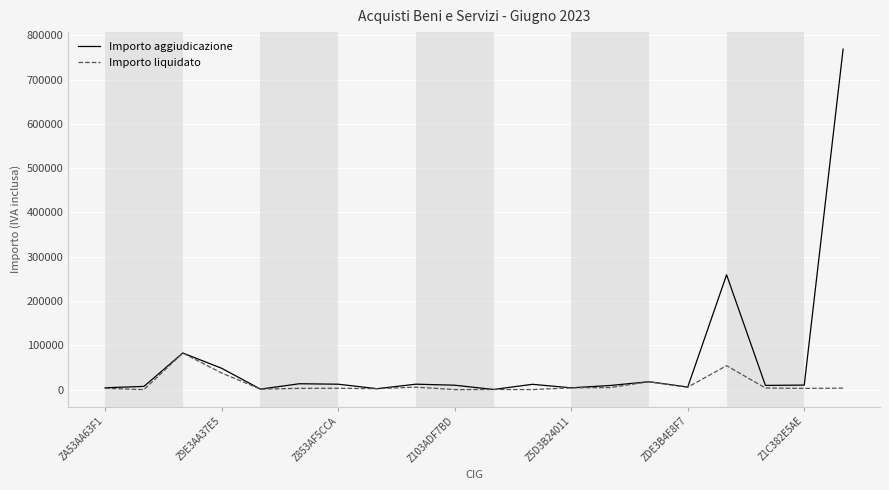

Is this an area chart (filled region under the line)?

No